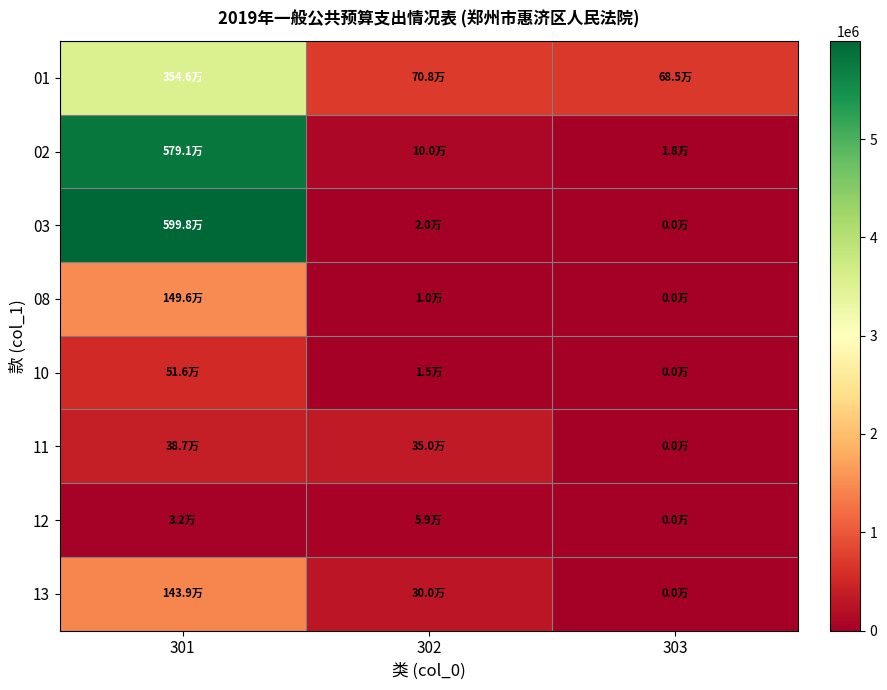

What is the maximum value shown in the chart?

5998120